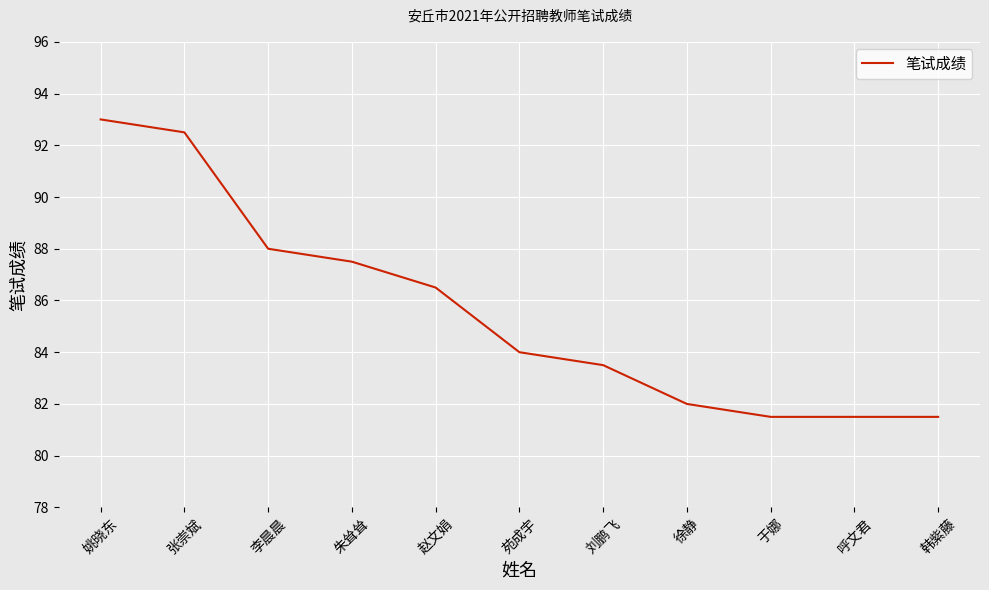

What is the difference between the maximum and minimum values?

11.5